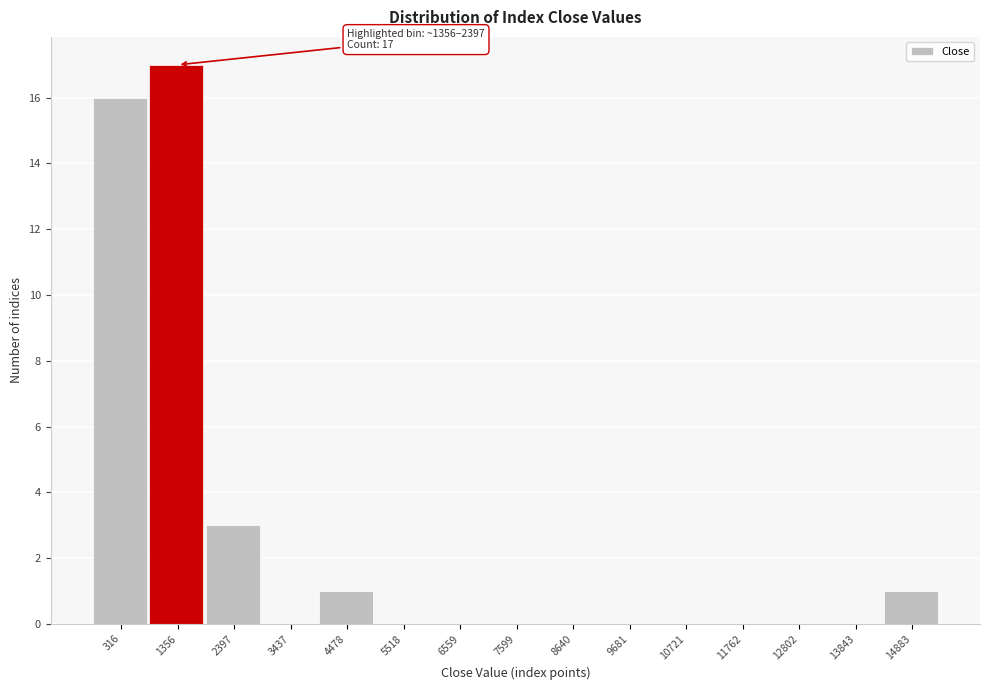

Reading right to left, list all the values displayed in this chart.

14883=1	13843=0	12802=0	11762=0	10721=0	9681=0	8640=0	7599=0	6559=0	5518=0	4478=1	3437=0	2397=3	1356=17	316=16